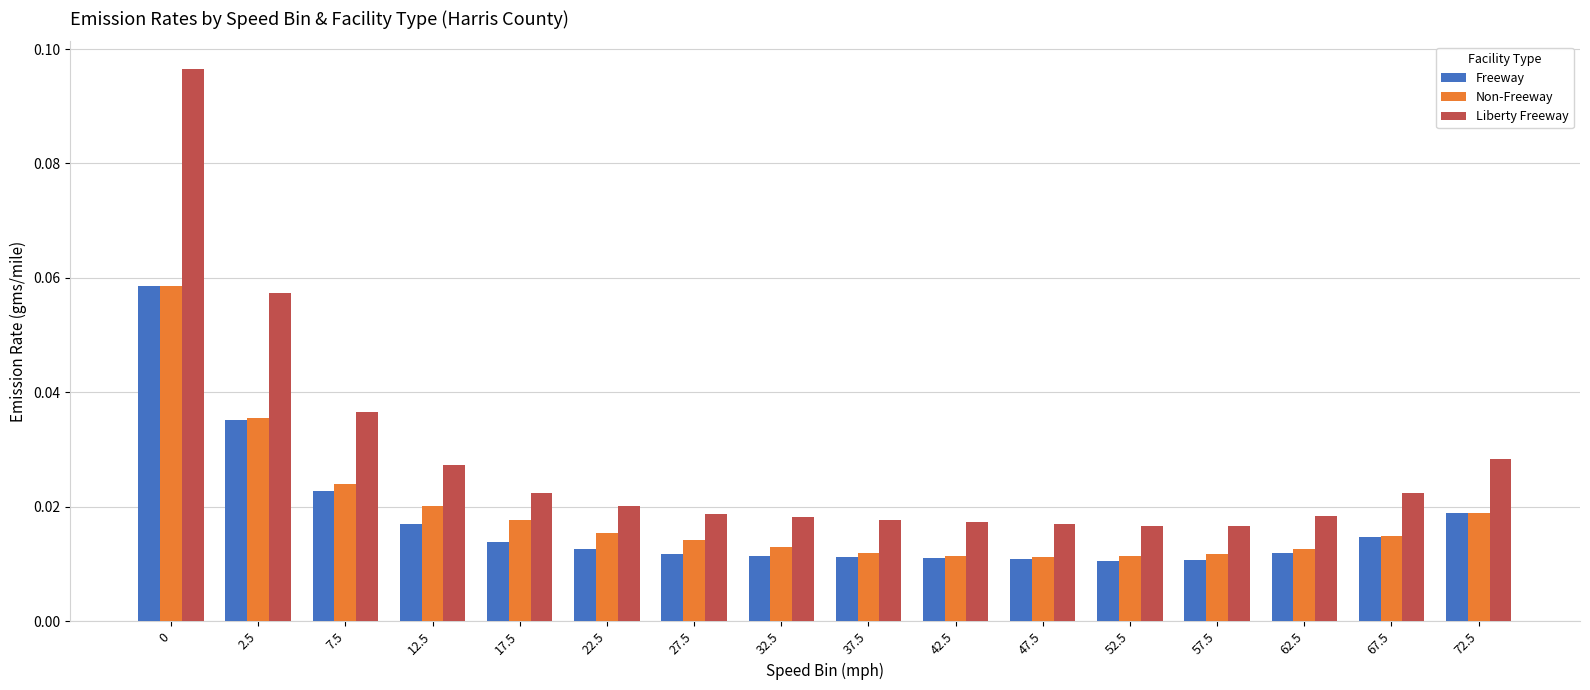

Which series has the widest spread of values?

Liberty Freeway